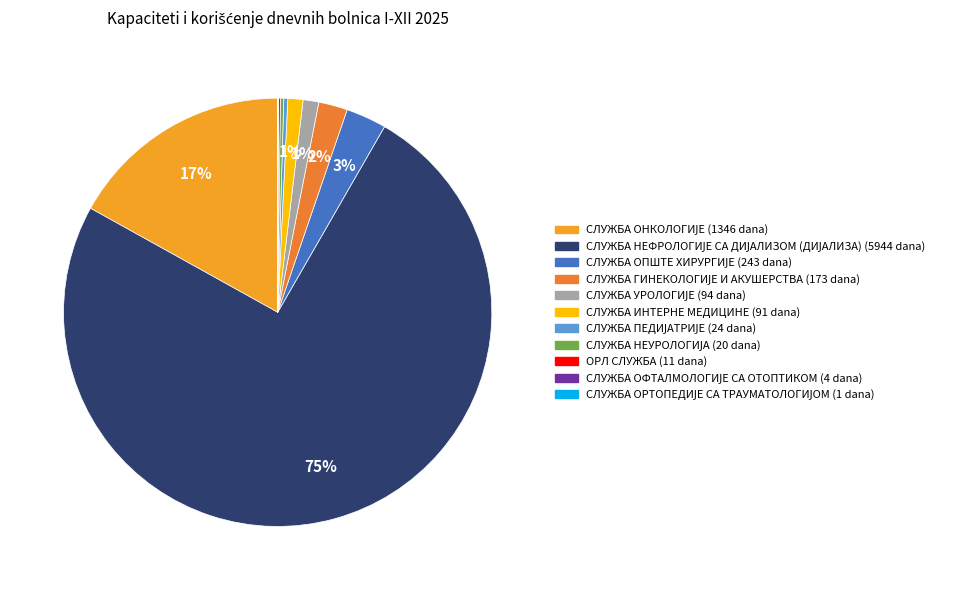

Which has a higher value, СЛУЖБА ОРТОПЕДИЈЕ СА ТРАУМАТОЛОГИЈОМ or СЛУЖБА ОФТАЛМОЛОГИЈЕ СА ОТОПТИКОМ?

СЛУЖБА ОФТАЛМОЛОГИЈЕ СА ОТОПТИКОМ